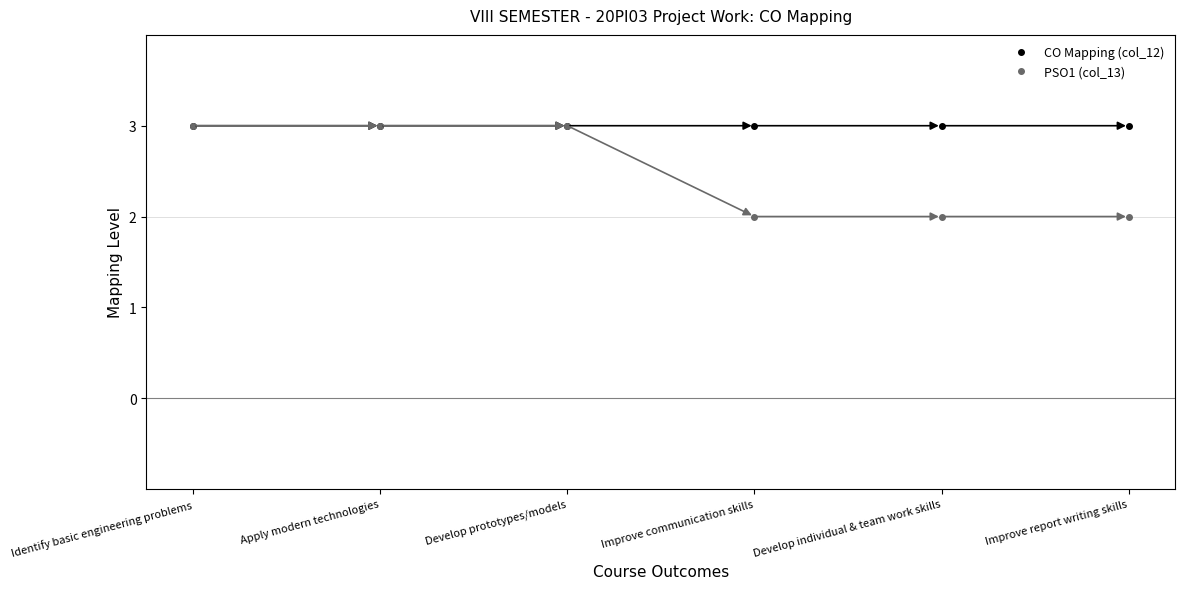

True or false: PSO1 (col_13) has more than 2 interior local peaks.

False